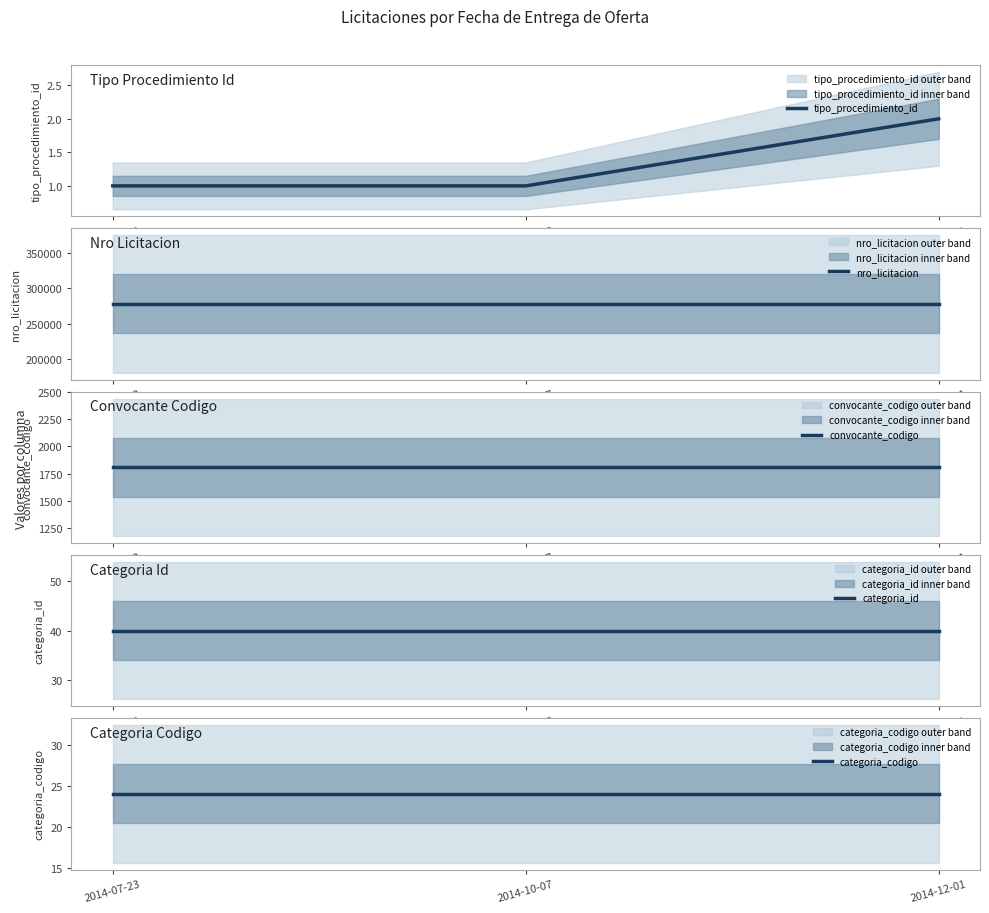

Does the chart have visible grid lines?

No